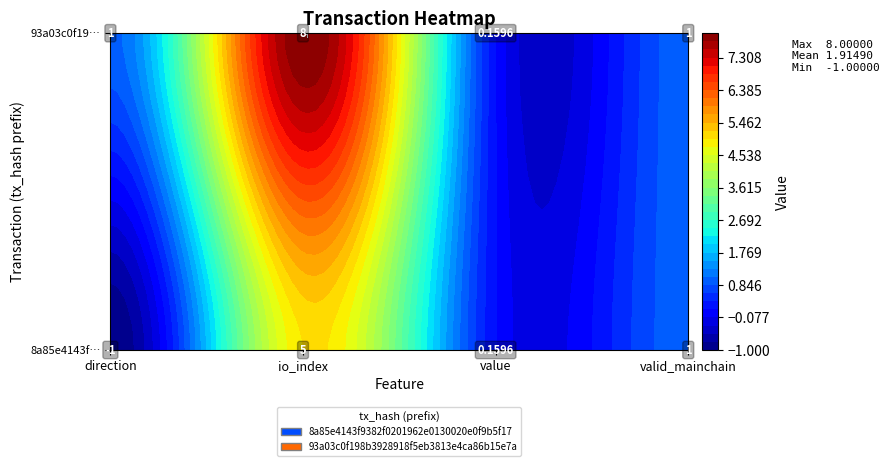

Which series has the largest range (max minus min)?

93a03c0f198b3928918f5eb3813e4ca86b15e7a